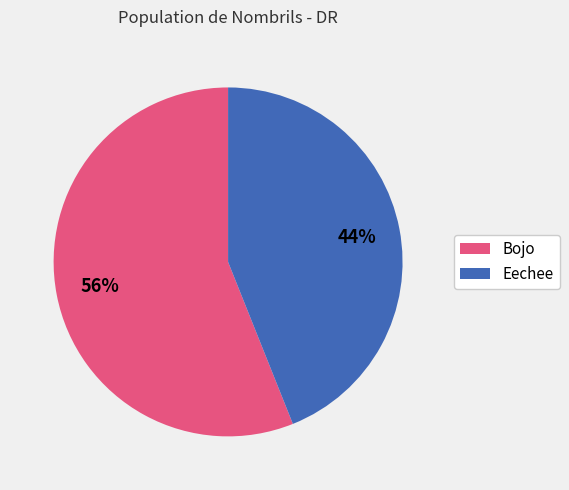

Do Bojo and Eechee together represent more than half of the pie?

Yes